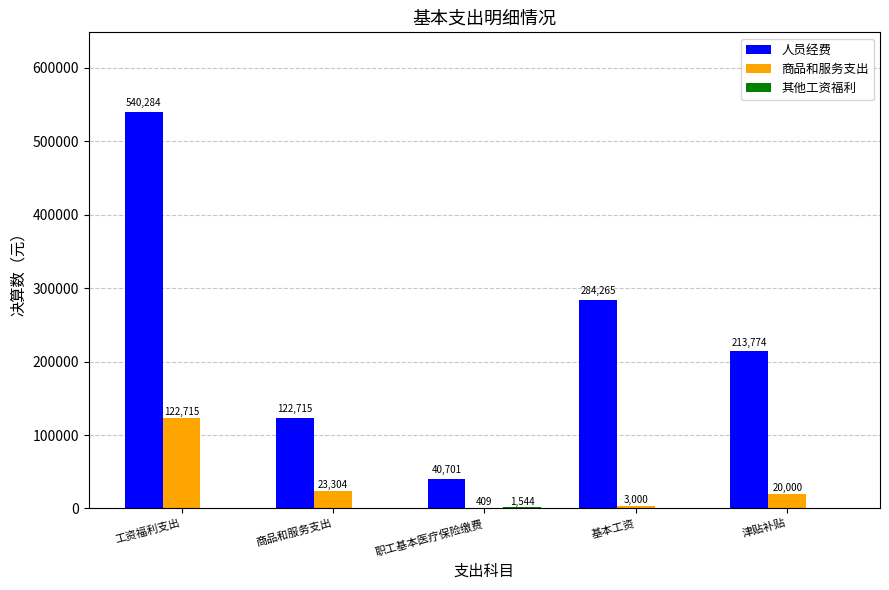

At which category is the sum across all series the highest?

工资福利支出